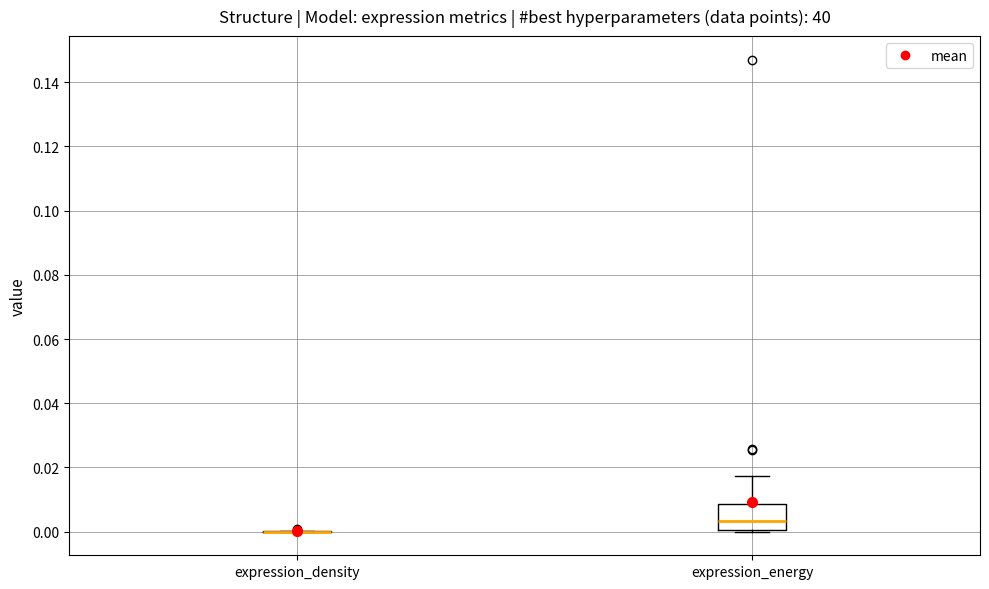

Reading left to right, transcribe this box plot: for each box, give where its median line is, the range the box spans, and where its two whiskers end, as read against the y-axis. The values are not printed on the chart, so give them approximately, as read against the axis.

expression_density: box collapsed to a line at 0.000, whiskers 0.000 to 0.000
expression_energy: median 0.004, box 0.000 to 0.008, whiskers 0.000 (just below the box's lower edge) to 0.018